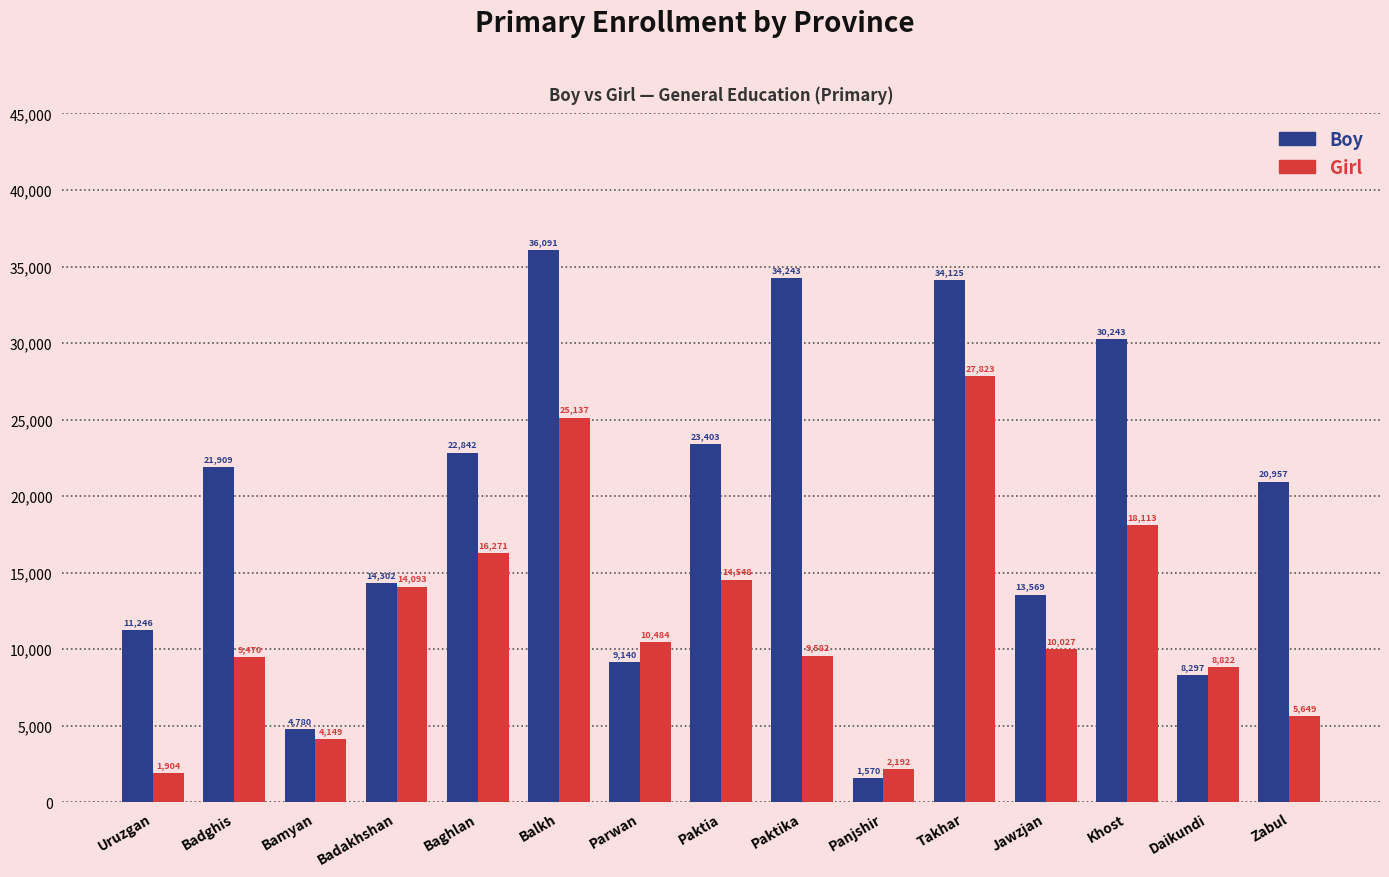

Does the chart contain any negative values?

No